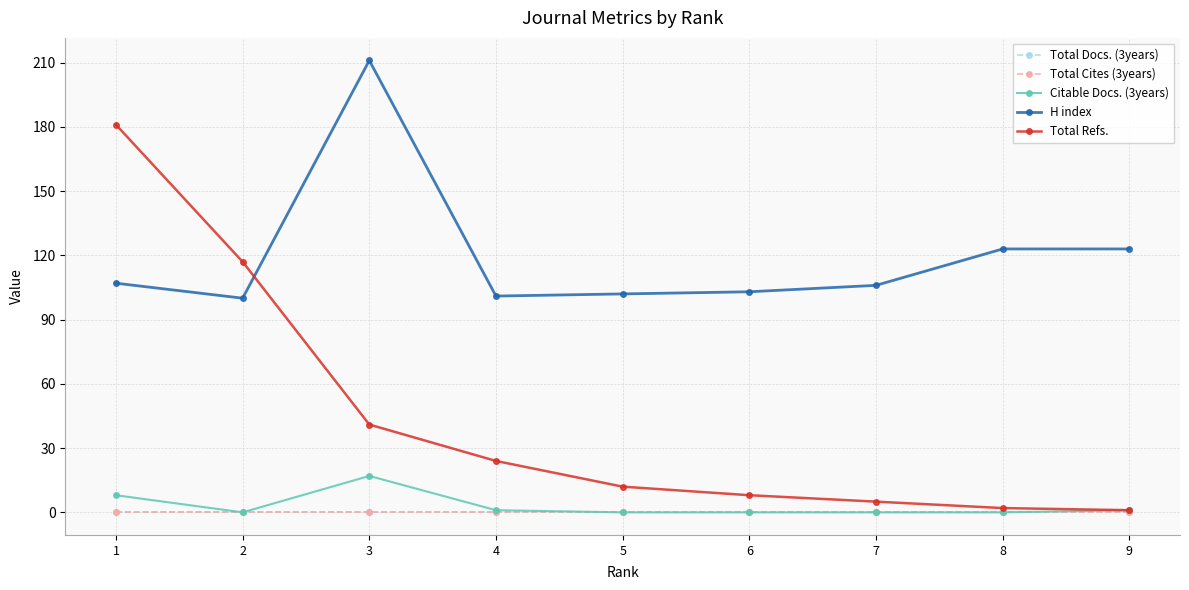

At which category is the sum across all series the highest?

1